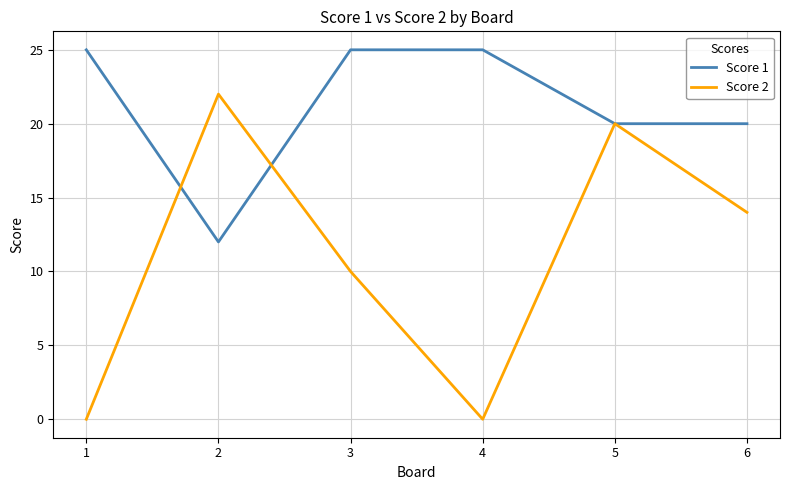

What is the difference between the second highest and minimum values in the Score 1 series?

13